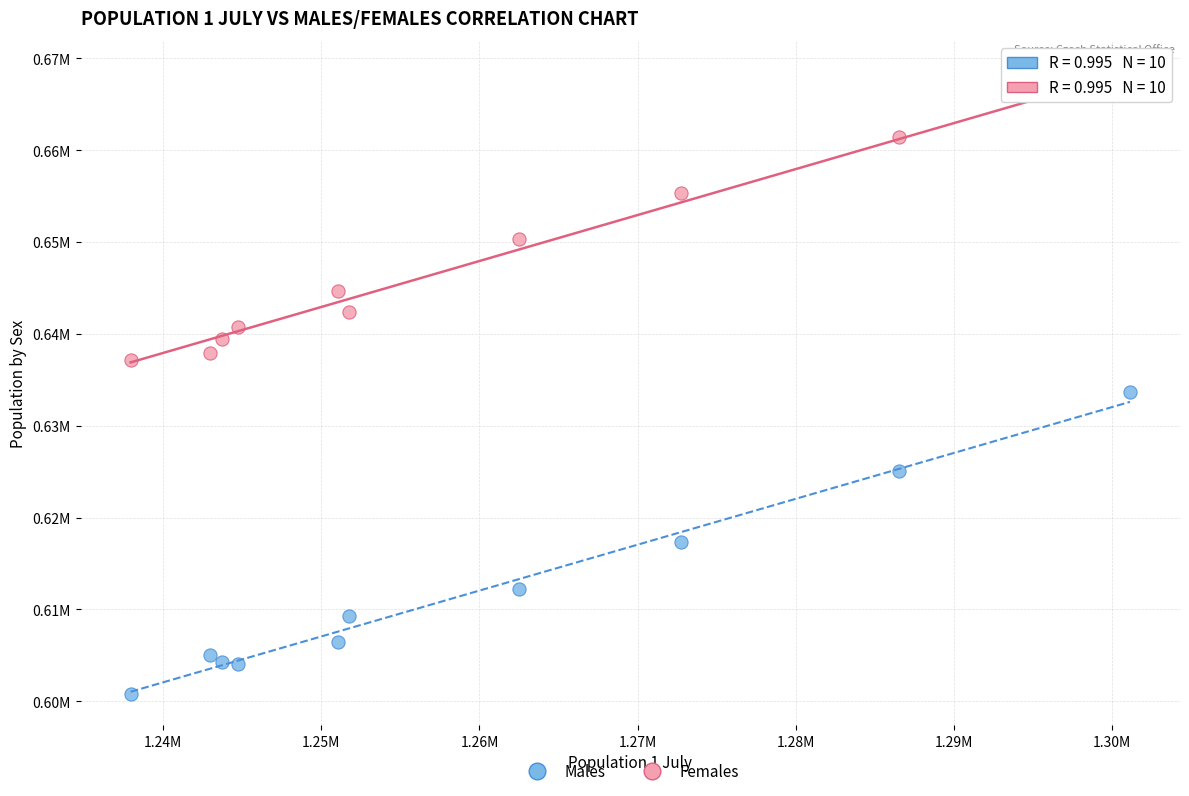

Which series reaches the minimum Y coordinate?

Males